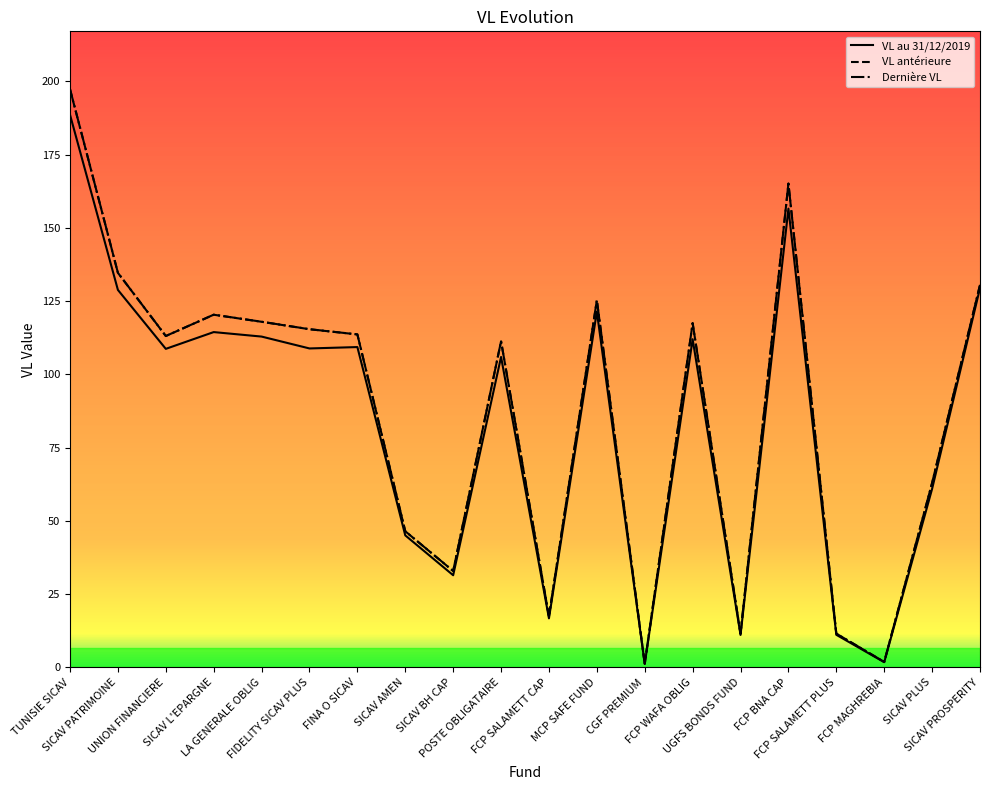

What is the difference between the highest and lowest values at FCP WAFA OBLIG?

5.5